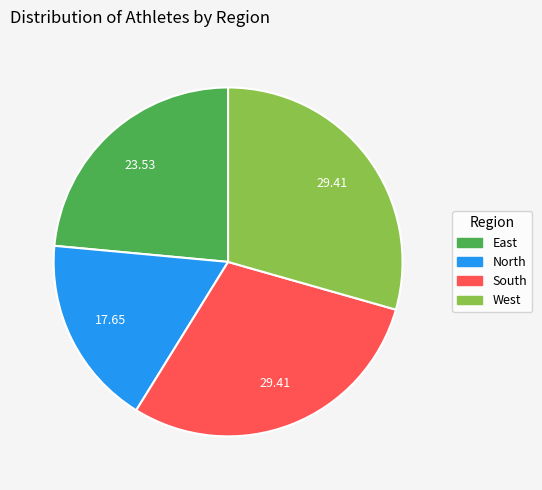

Approximately how many times larger is the value at North compared to East?

0.8